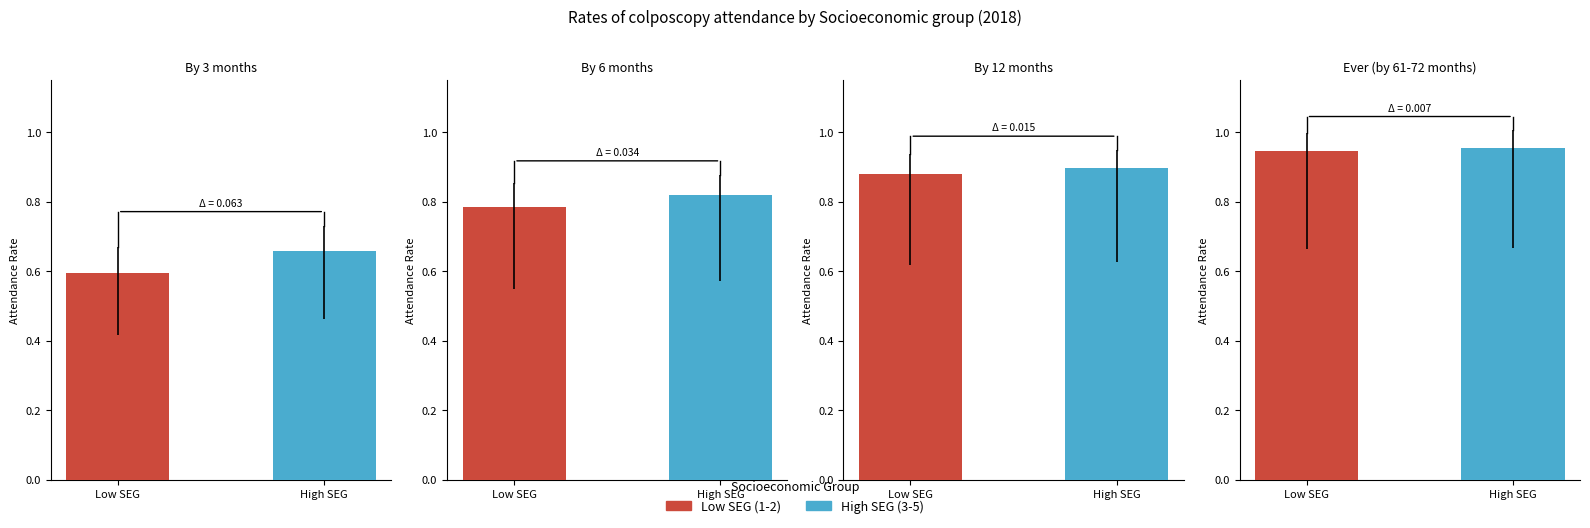

What is the approximate value of By 6 months at High SEG?

0.8